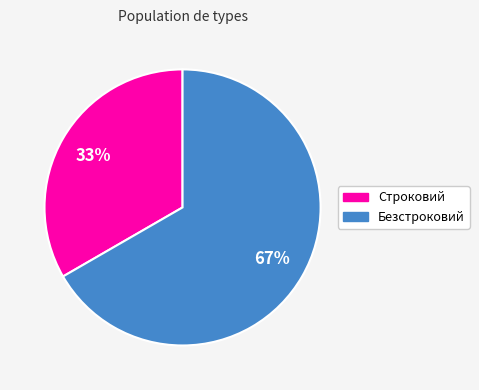

What percentage is the Строковий slice, to the nearest percent?

33%